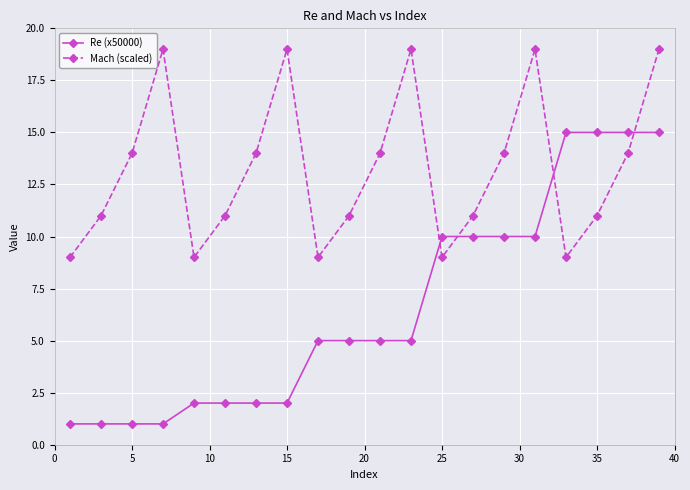

List the series in order of their overall mean, highest first.

Mach (scaled), Re (x50000)